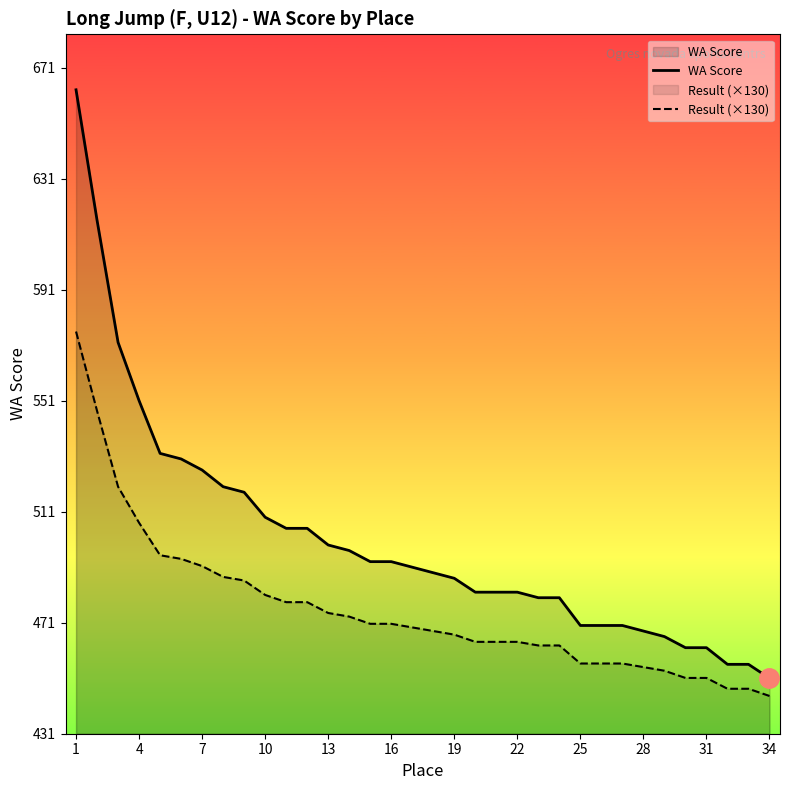

What is the minimum value shown in the chart?

444.6